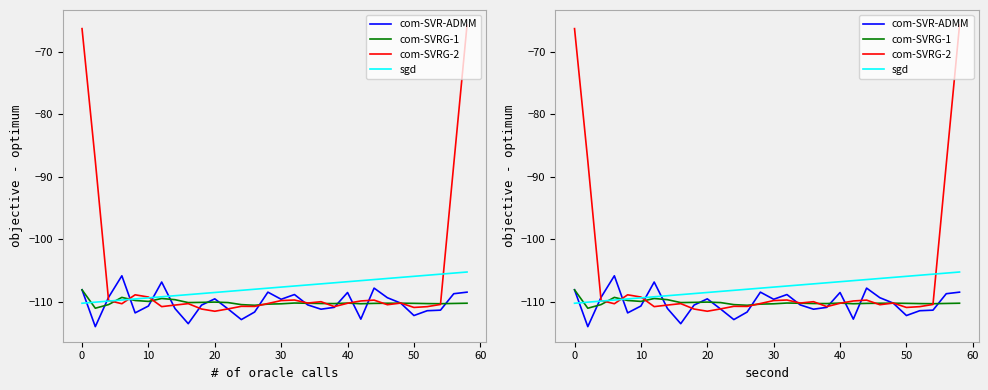

In com-SVRG-1, how many points are lower than both neighbors (excluding endpoints)?

7